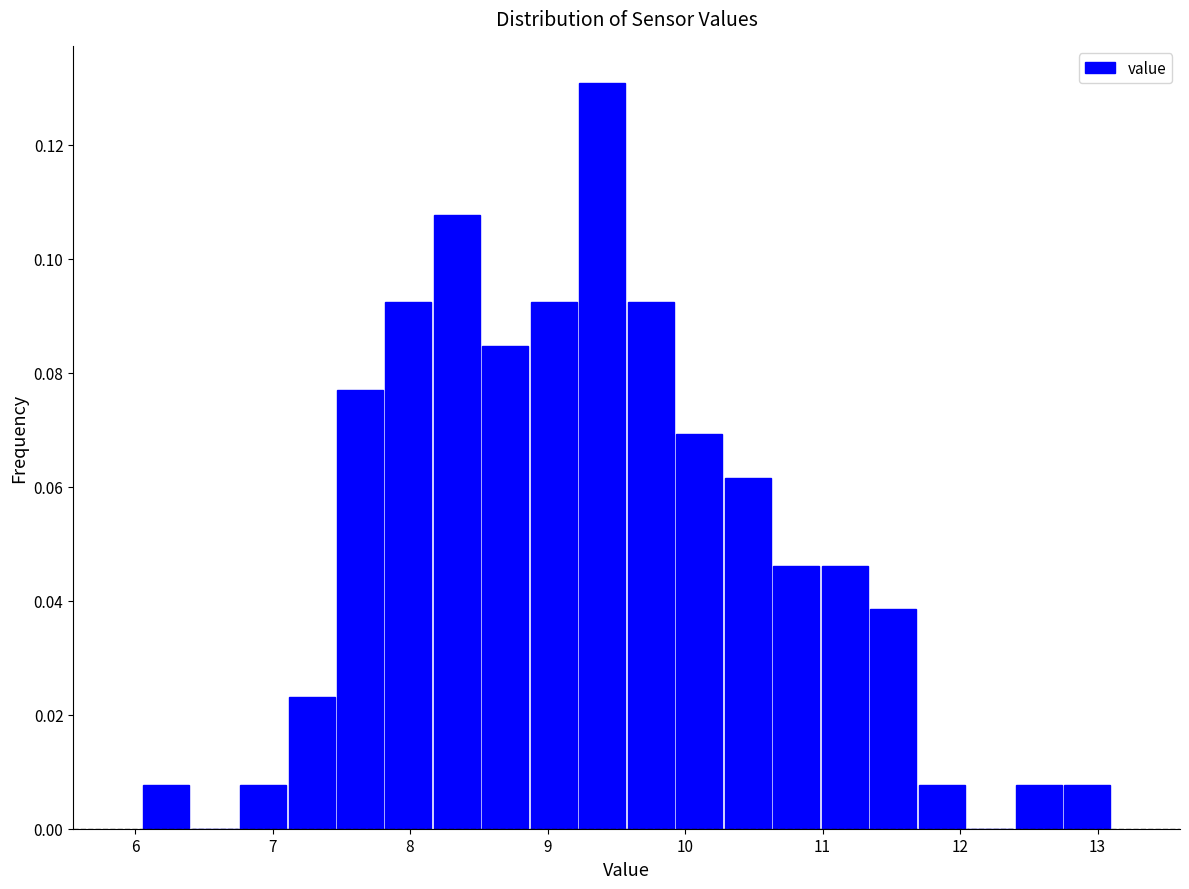

Around what value on the x-axis is the tallest bar? Give the approximate position of its centre, as read against the axis.

9.4